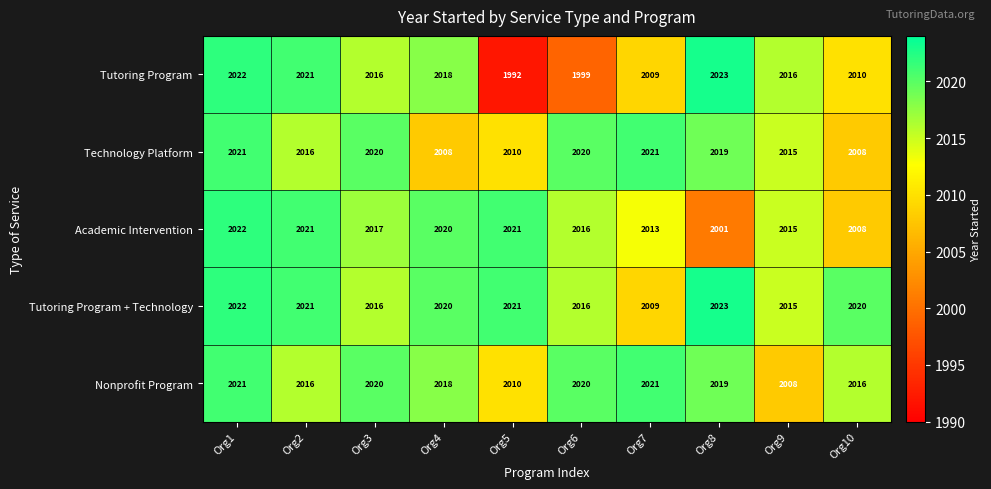

What is the smallest value displayed?

1992